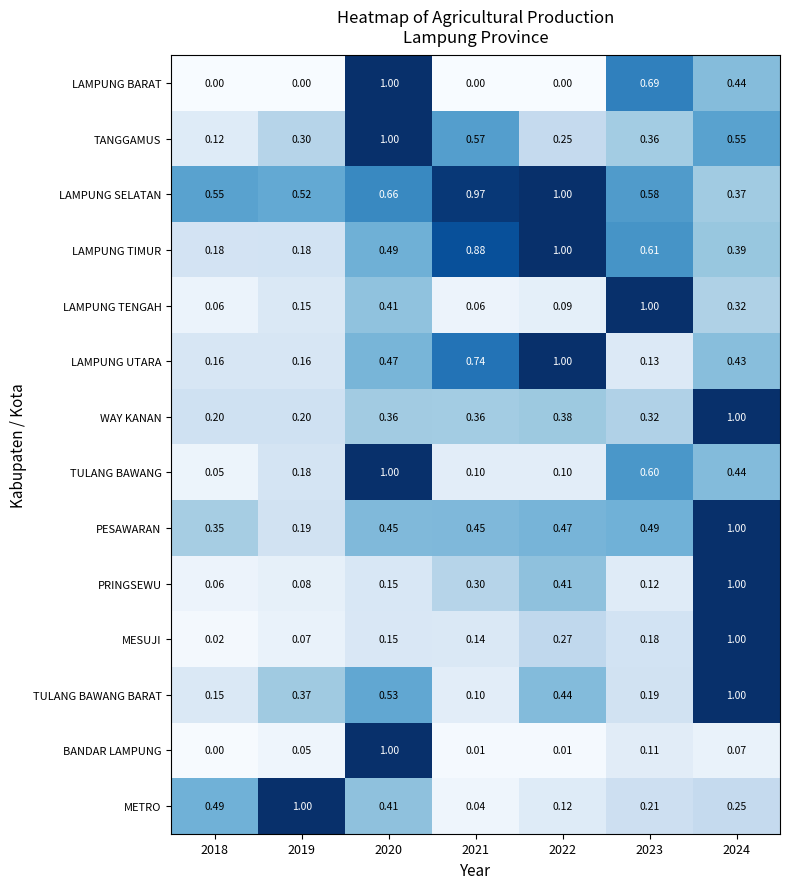

Which series has the largest total across all categories?

LAMPUNG SELATAN